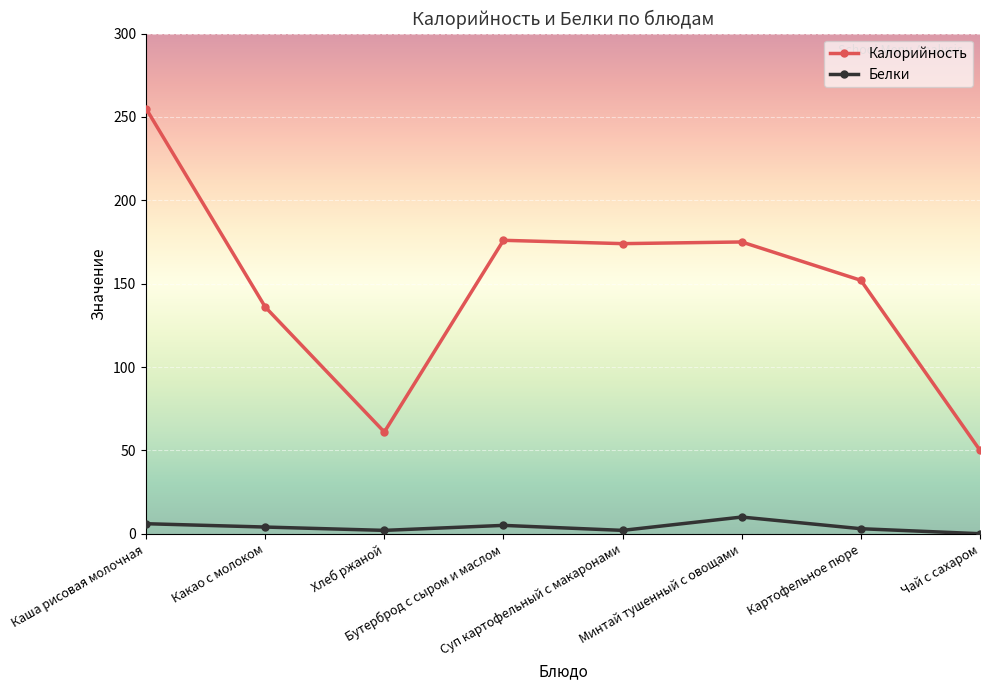

What is the greatest value displayed?

255